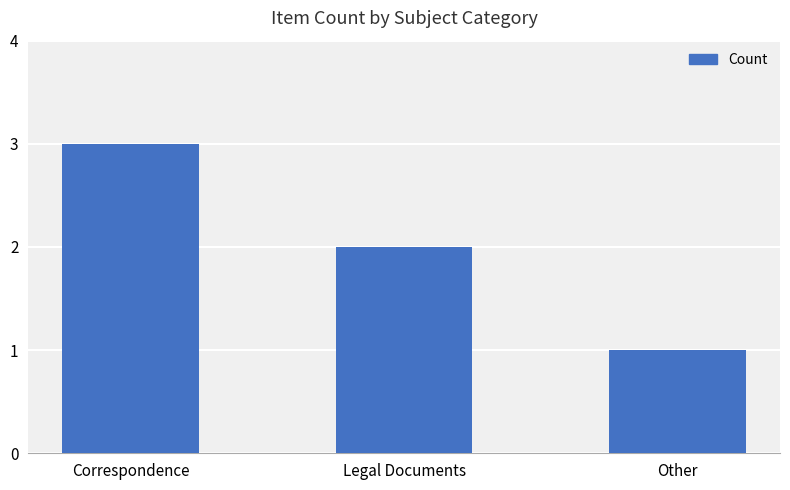

How many values are below 2?

1